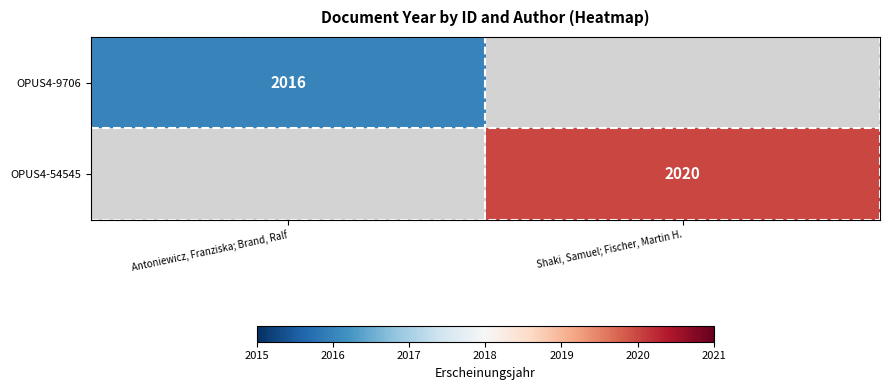

Is the value of OPUS4-54545 at Shaki, Samuel; Fischer, Martin H. greater than the value of OPUS4-9706 at Antoniewicz, Franziska; Brand, Ralf?

Yes